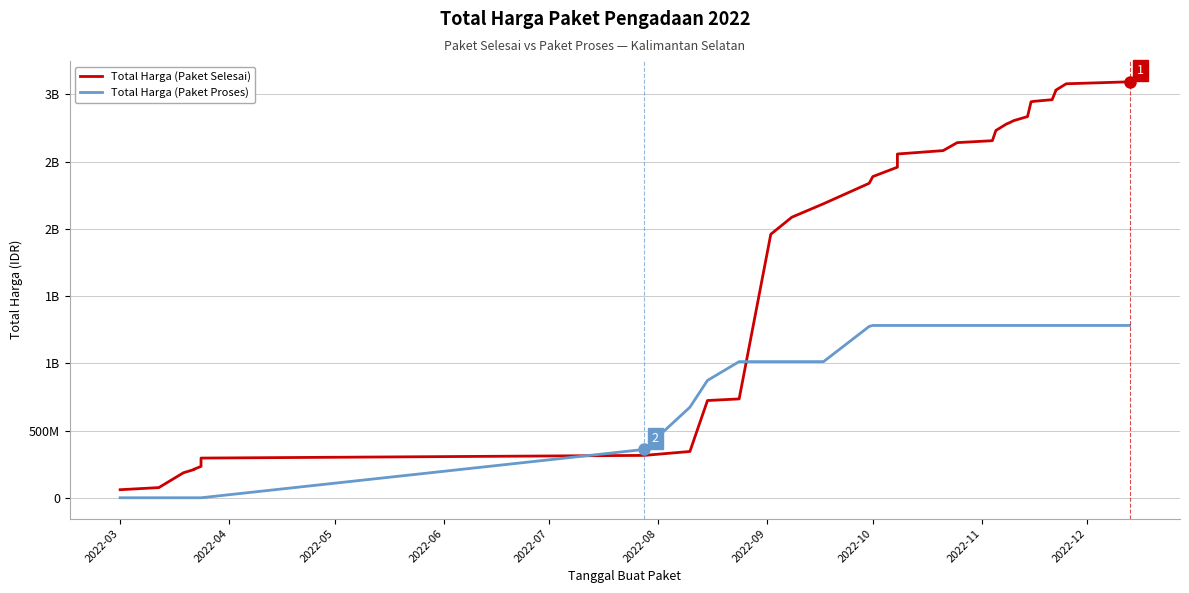

Reading left to right, extract all data points from this chart.

Total Harga (Paket Selesai): 59935000	75722200	186112190	209792990	212188740	233419740	267552245	295272245	315222245	344222245	723297245	735297245	1959979245	2086979245	2186979245	2339456245	2388934245	2458934245	2556934245	2582134245	2641509245	2655909245	2731829245	2779969245	2791069245	2804511245	2835311245	2945311245	2949136245	2960936245	3025936245	3031029245	3079169245	3093919245
Total Harga (Paket Proses): 0	0	0	0	0	0	0	0	359500000	673621780	872821780	1012621780	1012621780	1012621780	1012621780	1274739930	1281675930	1281675930	1281675930	1281675930	1281675930	1281675930	1281675930	1281675930	1281675930	1281675930	1281675930	1281675930	1281675930	1281675930	1281675930	1281675930	1281675930	1281675930